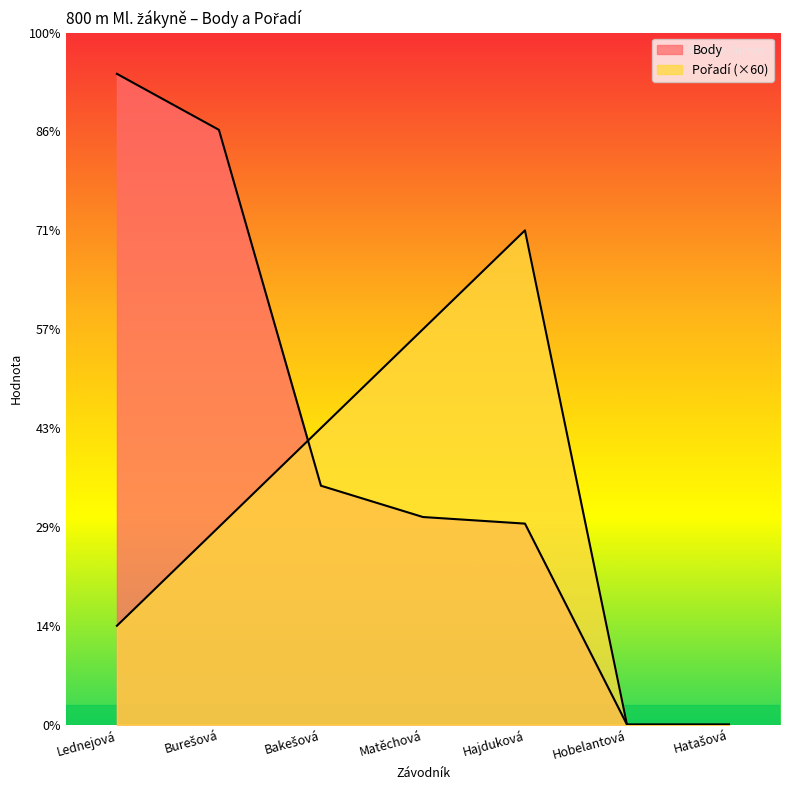

Count the number of data series in this chart.

2